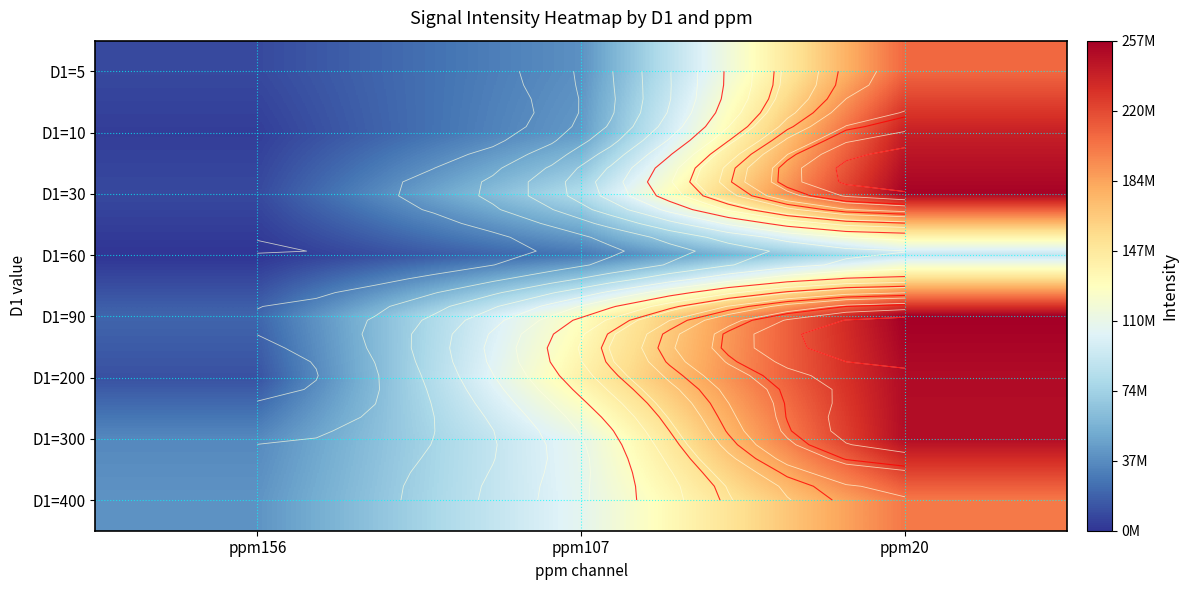

Rank the series by their maximum value, from highest to lowest.

D1=90, D1=30, D1=200, D1=300, D1=10, D1=5, D1=400, D1=60